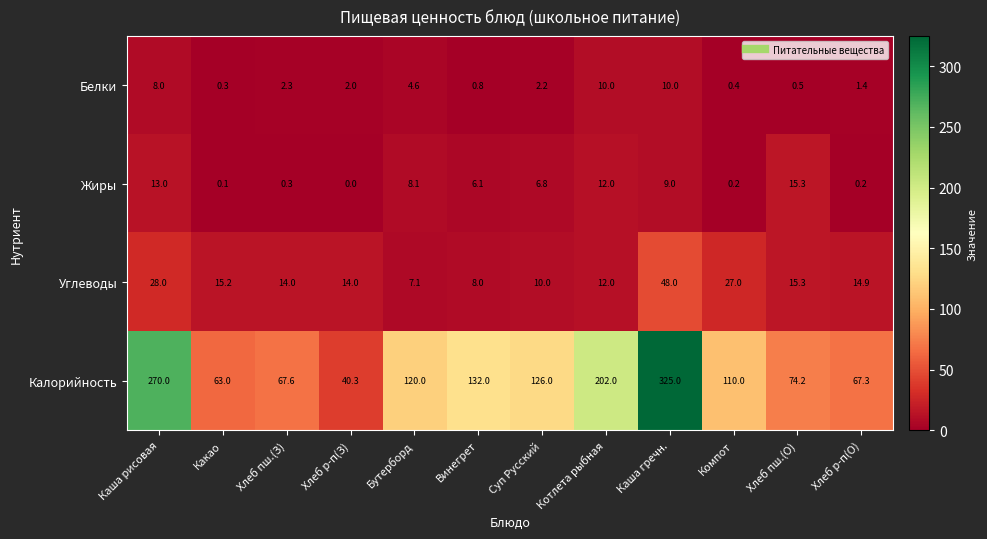

Count the number of categories in the chart.

12